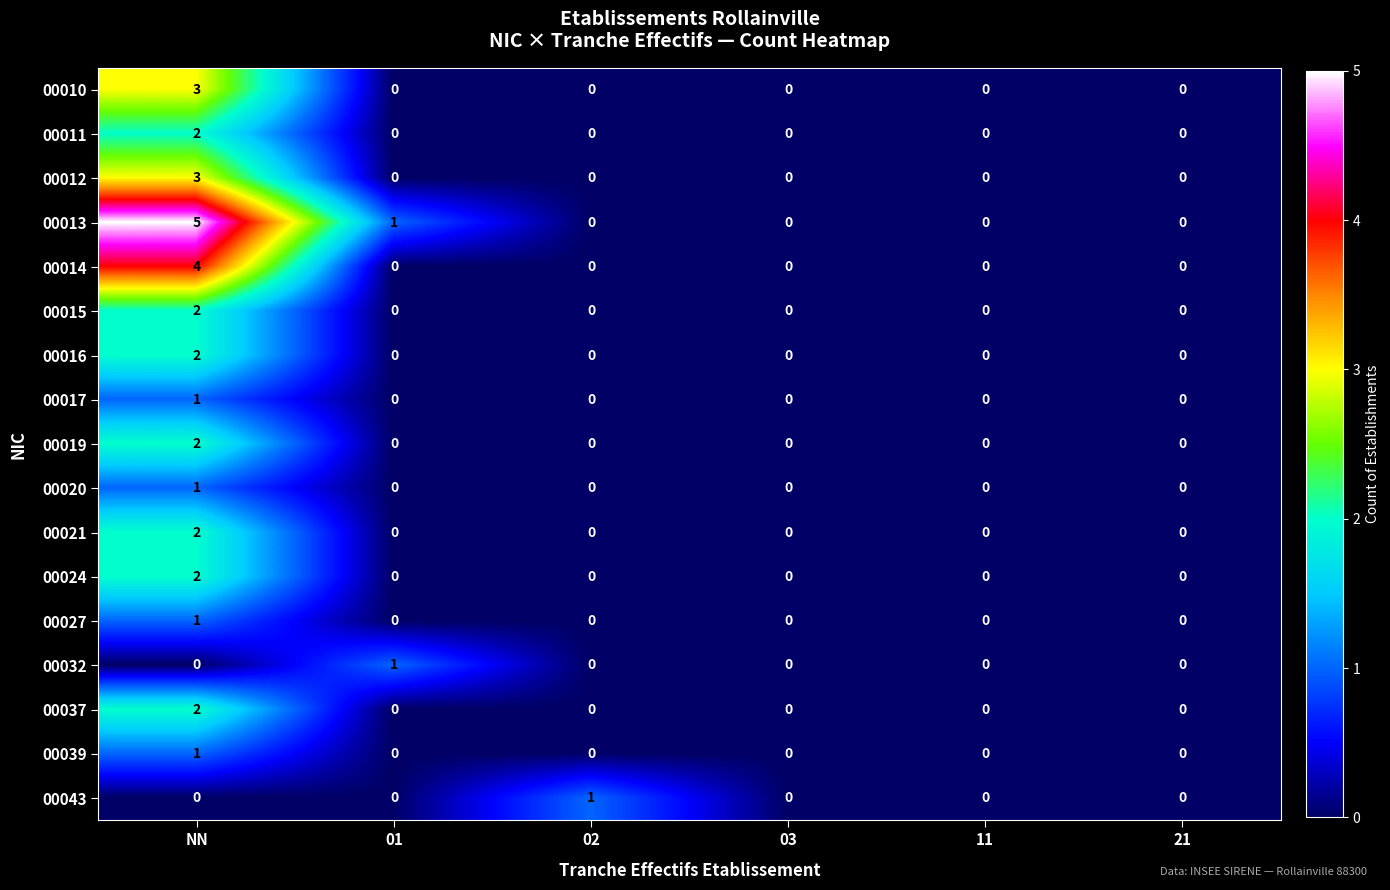

Count the number of categories in the chart.

6